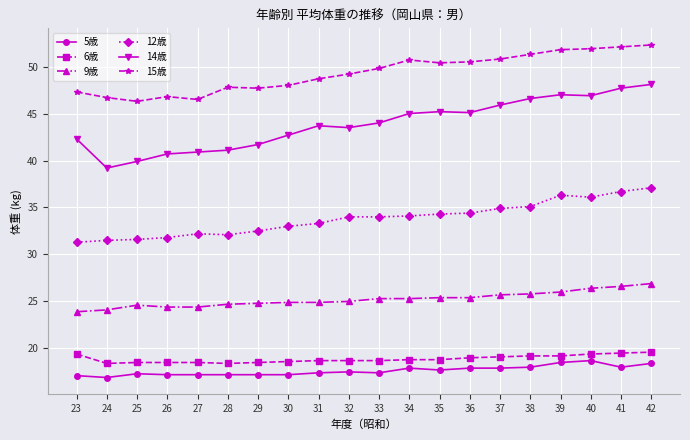

True or false: 5歳 and 15歳 intersect in this chart.

False